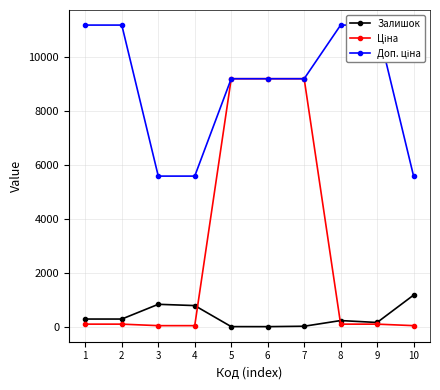

At 7, list the series in order from smallest to largest.

Залишок, Ціна, Доп. ціна